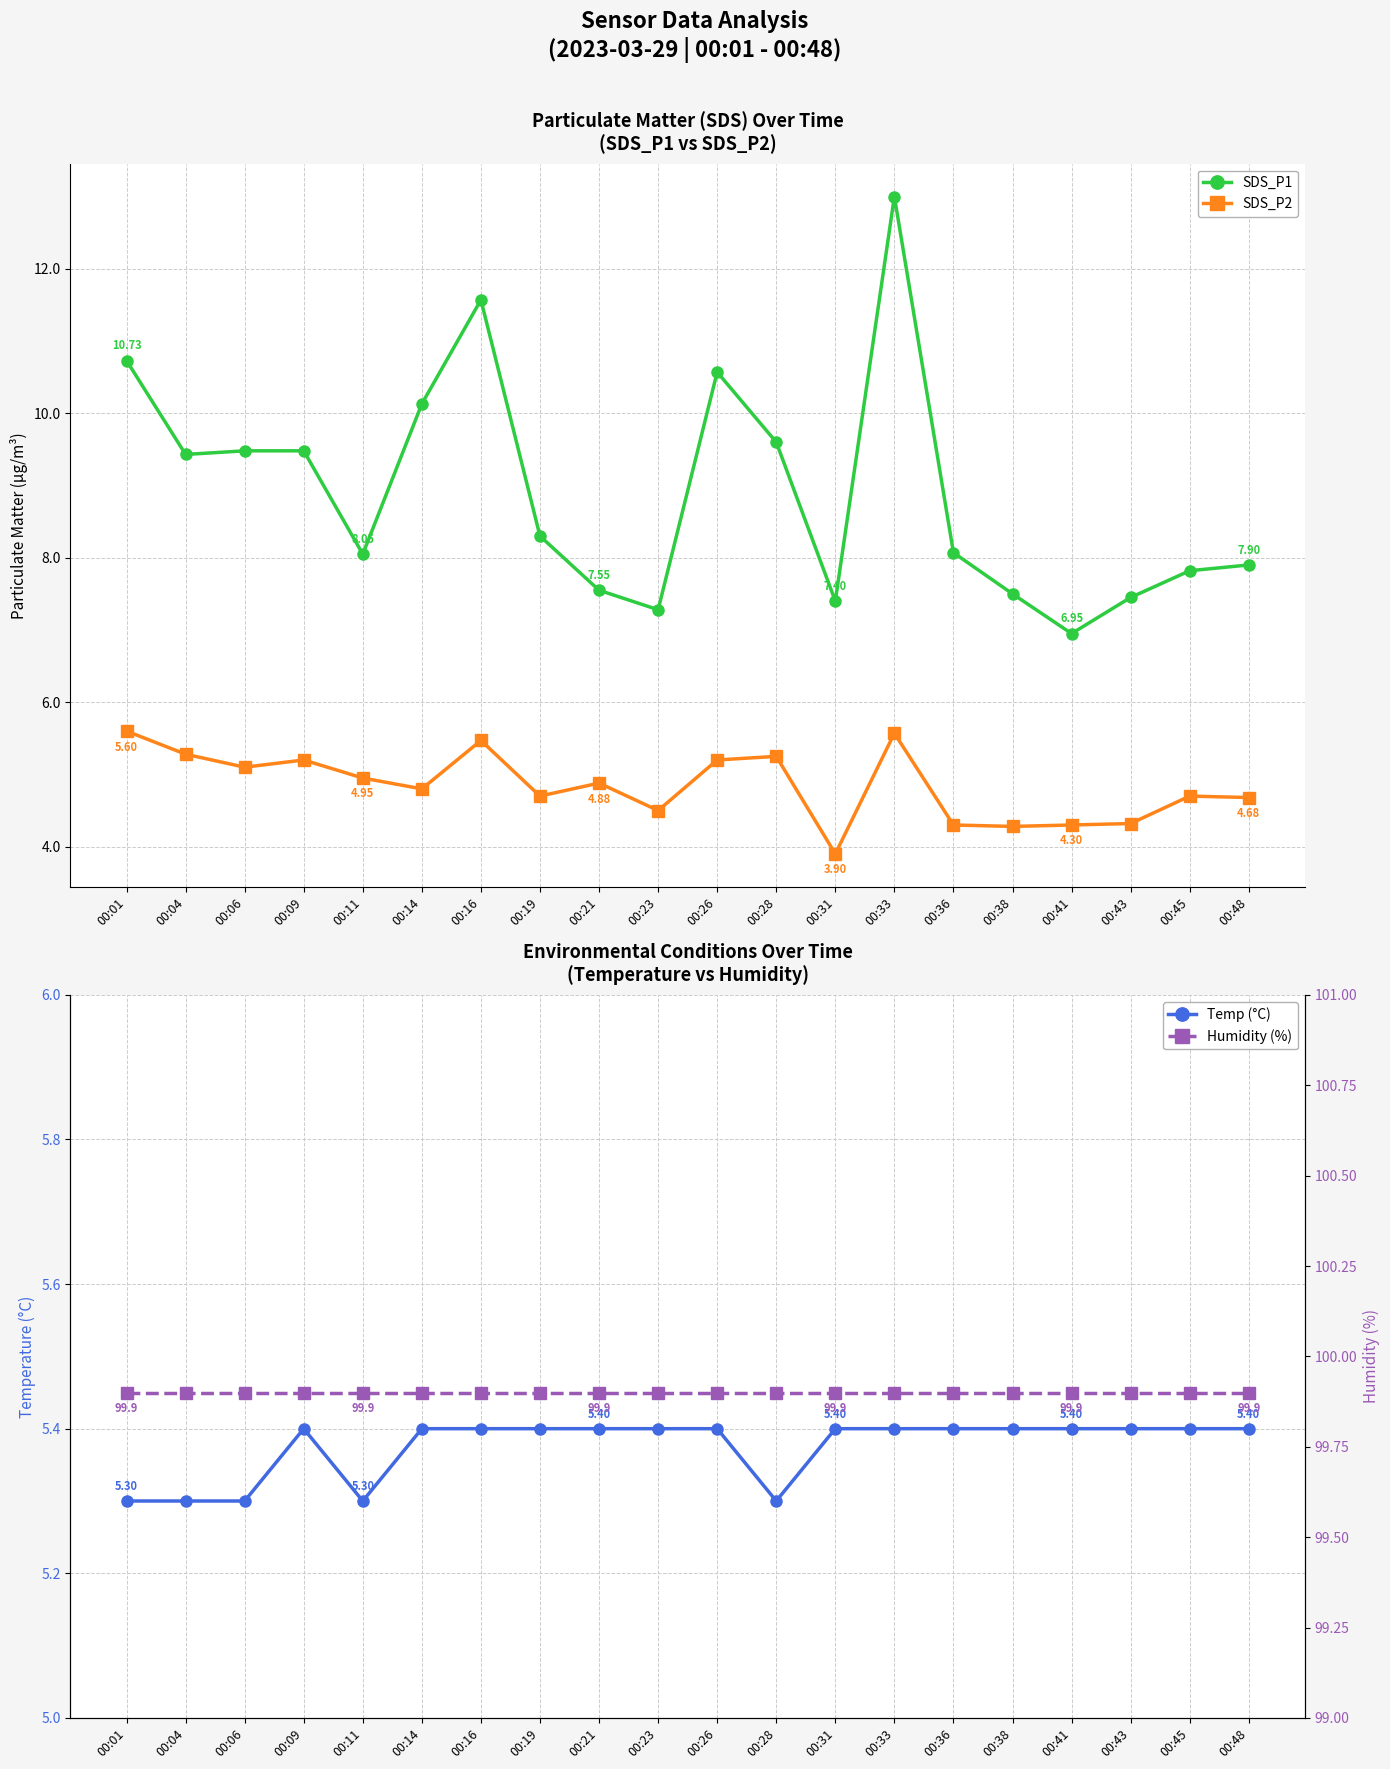

At how many categories does at least one series exceed 31?

20